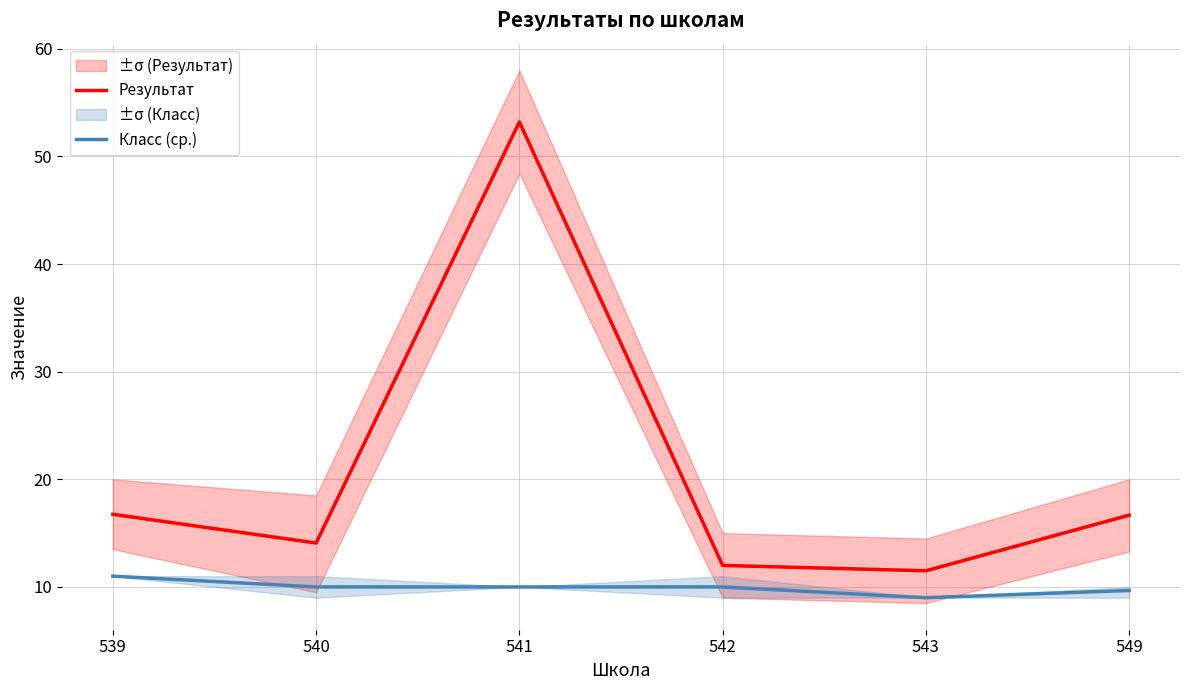

What is the value of the Результат point at the 3rd from the left?

53.2